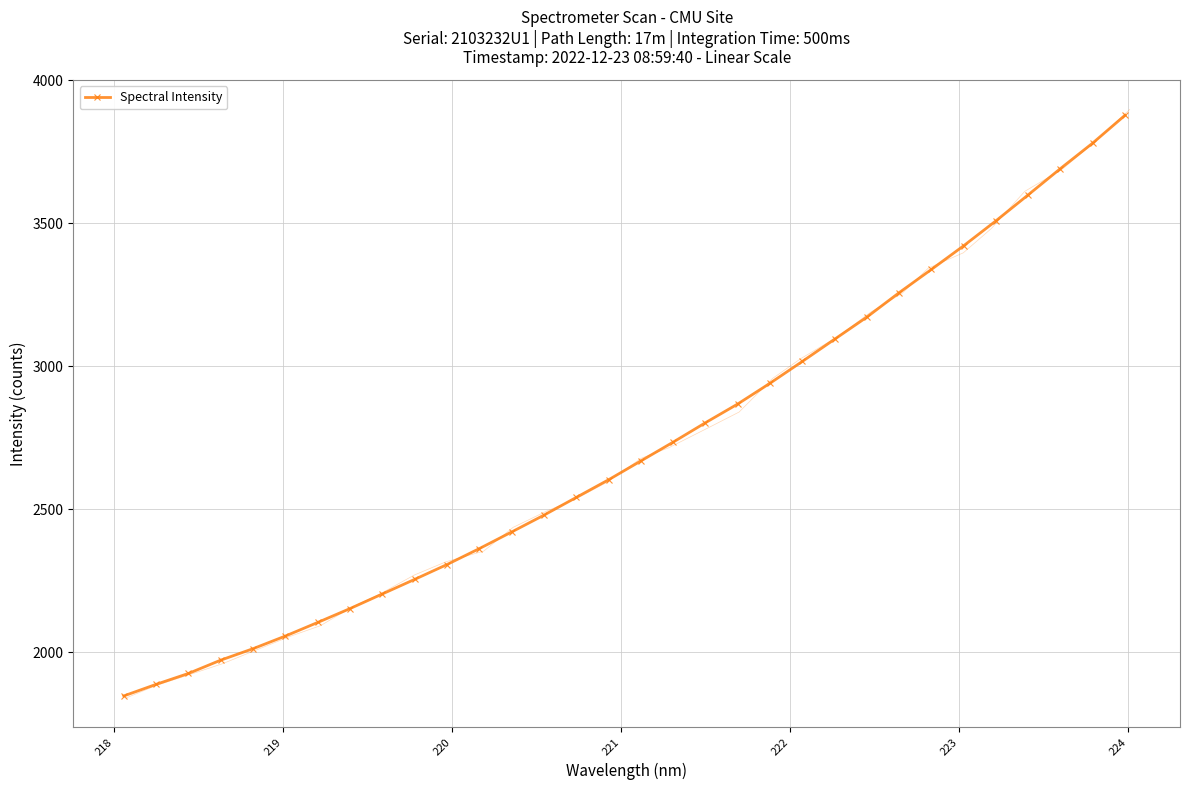

True or false: Spectral Intensity has more than 2 interior local peaks.

False